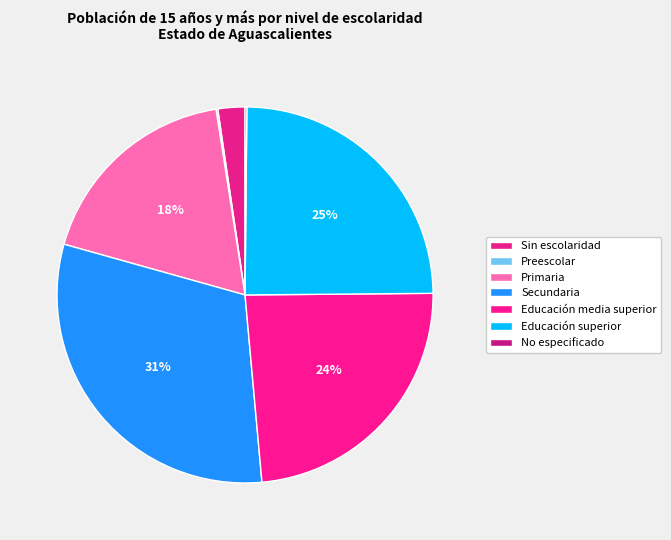

True or false: Educación media superior accounts for 37% of the total.

False